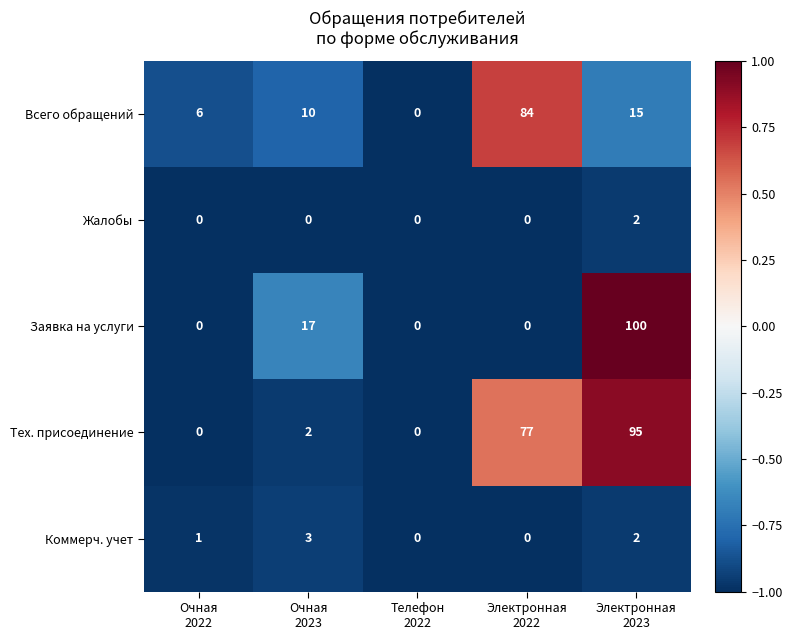

Reading left to right, what are all the values shown in this chart?

Всего обращений: 6	10	0	84	15
Жалобы: 0	0	0	0	2
Заявка на услуги: 0	17	0	0	100
Тех. присоединение: 0	2	0	77	95
Коммерч. учет: 1	3	0	0	2